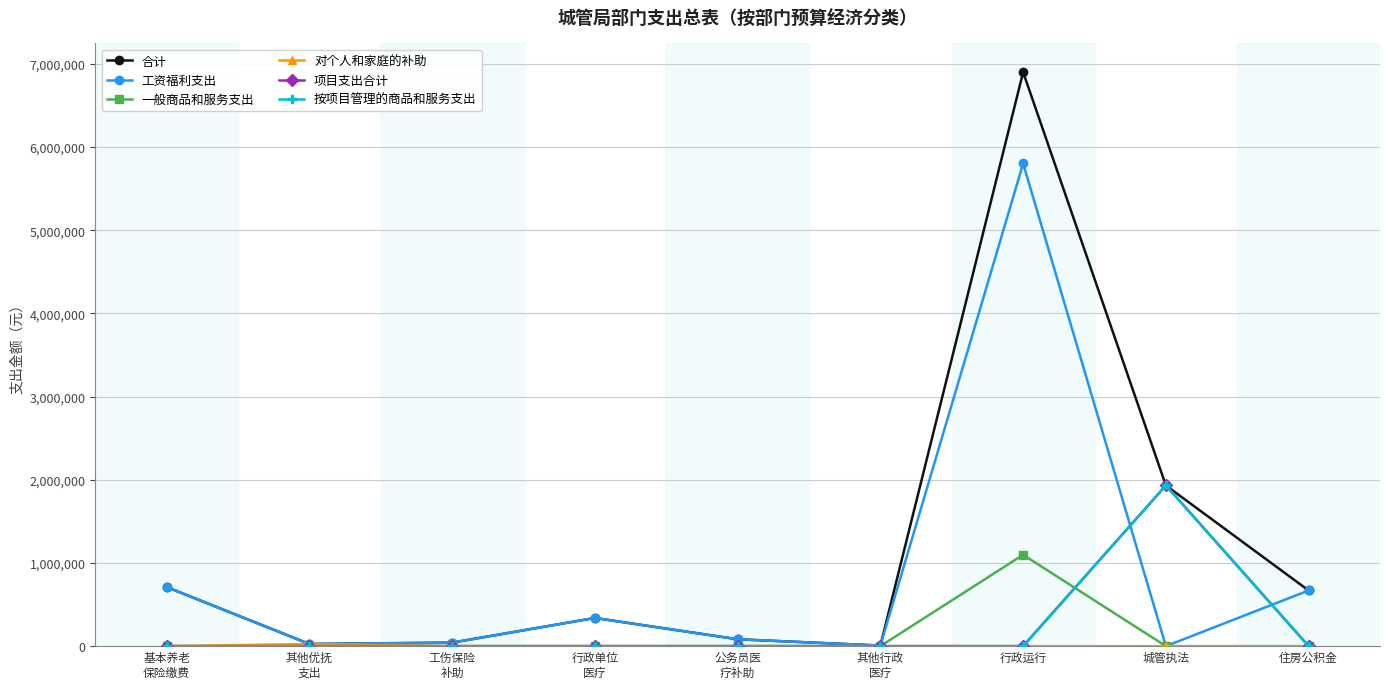

Reading right to left, transcribe all the data shown in this chart.

合计: 住房公积金=669015	城管执法=1932000	行政运行=6900930	其他行政
医疗=6900	公务员医
疗补助=82620	行政单位
医疗=338570	工伤保险
补助=42321	其他优抚
支出=25830	基本养老
保险缴费=710152
工资福利支出: 住房公积金=669015	城管执法=0	行政运行=5802612	其他行政
医疗=6900	公务员医
疗补助=82620	行政单位
医疗=338570	工伤保险
补助=42321	其他优抚
支出=25830	基本养老
保险缴费=710152
一般商品和服务支出: 住房公积金=0	城管执法=0	行政运行=1098318	其他行政
医疗=0	公务员医
疗补助=0	行政单位
医疗=0	工伤保险
补助=0	其他优抚
支出=0	基本养老
保险缴费=0
对个人和家庭的补助: 住房公积金=0	城管执法=0	行政运行=0	其他行政
医疗=0	公务员医
疗补助=0	行政单位
医疗=0	工伤保险
补助=0	其他优抚
支出=25830	基本养老
保险缴费=0
项目支出合计: 住房公积金=0	城管执法=1932000	行政运行=0	其他行政
医疗=0	公务员医
疗补助=0	行政单位
医疗=0	工伤保险
补助=0	其他优抚
支出=0	基本养老
保险缴费=0
按项目管理的商品和服务支出: 住房公积金=0	城管执法=1932000	行政运行=0	其他行政
医疗=0	公务员医
疗补助=0	行政单位
医疗=0	工伤保险
补助=0	其他优抚
支出=0	基本养老
保险缴费=0